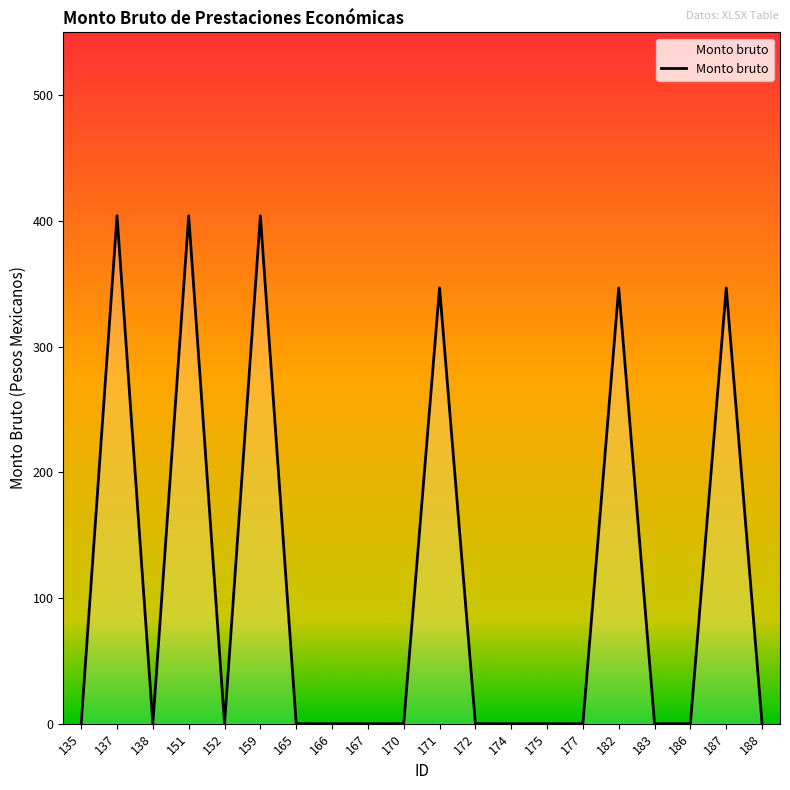

The chart shows a value of -272.3 at 186. True or false?

False